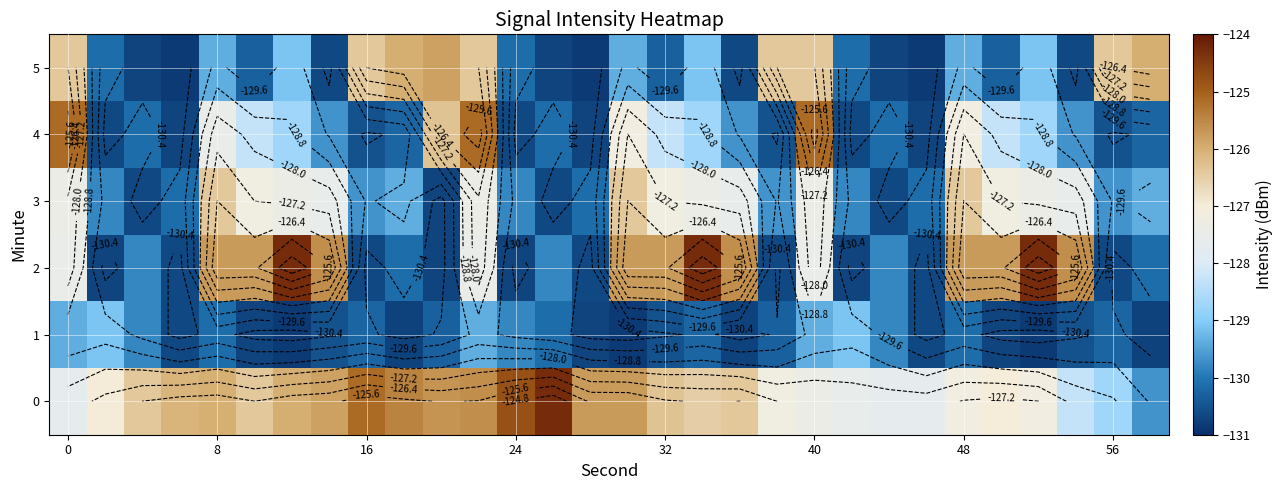

What is the difference between the maximum and minimum values in the 4 series?

5.6